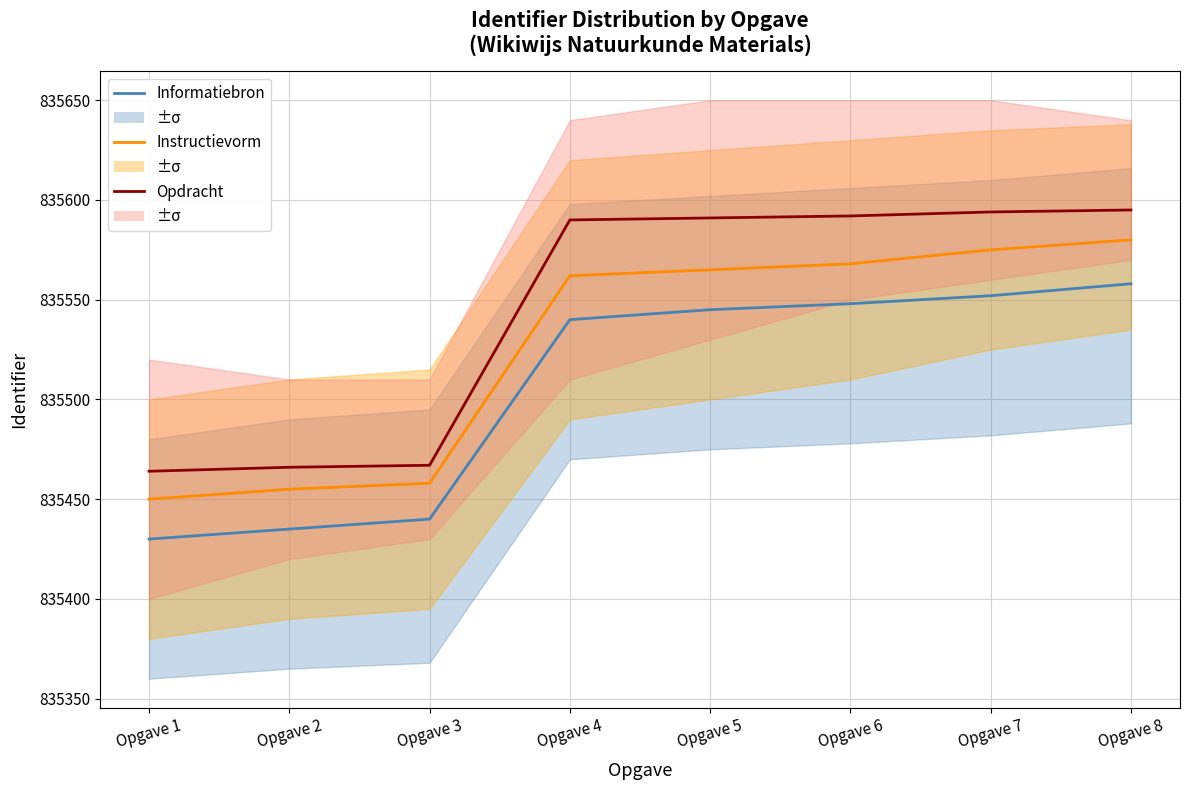

The Opdracht series shows 835466 at Opgave 2. True or false?

True